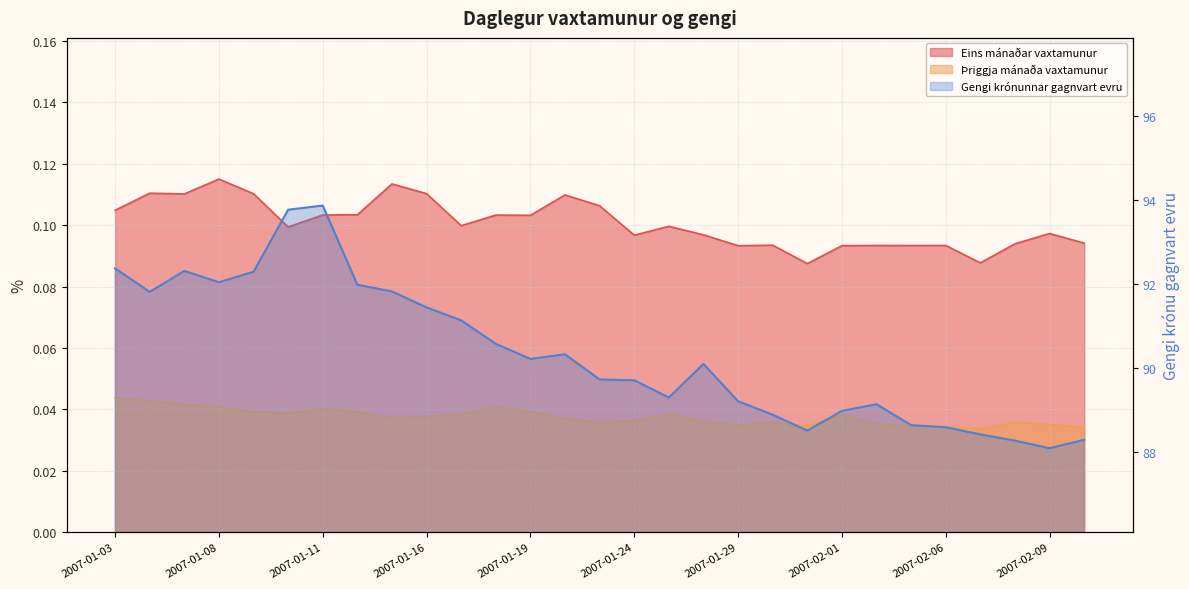

What is the label of the 22nd point from the right?

2007-01-12